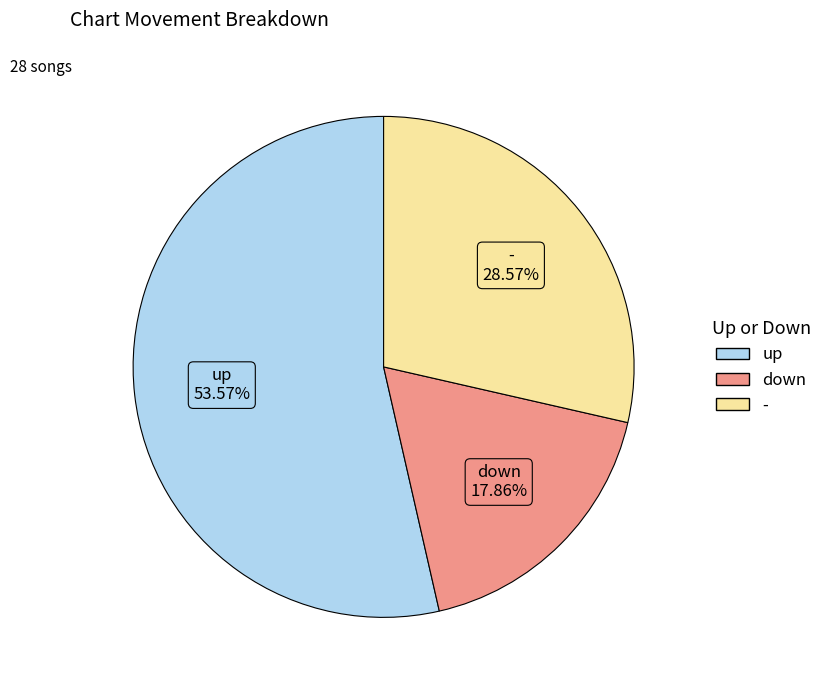

Which has a higher value, - or down?

-